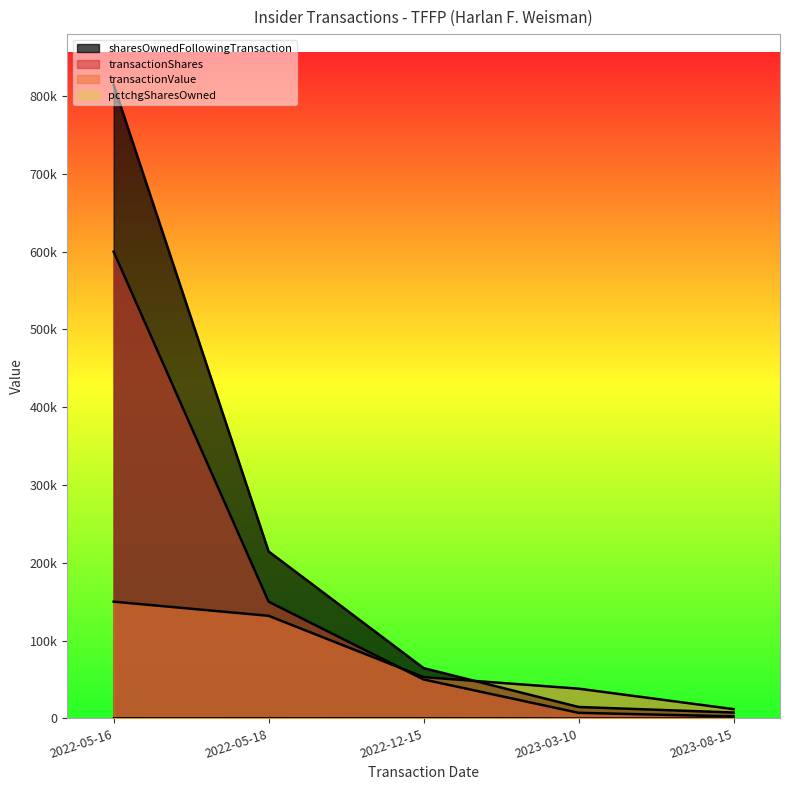

What are all the series names shown in the legend?

transactionShares, transactionValue, sharesOwnedFollowingTransaction, pctchgSharesOwned